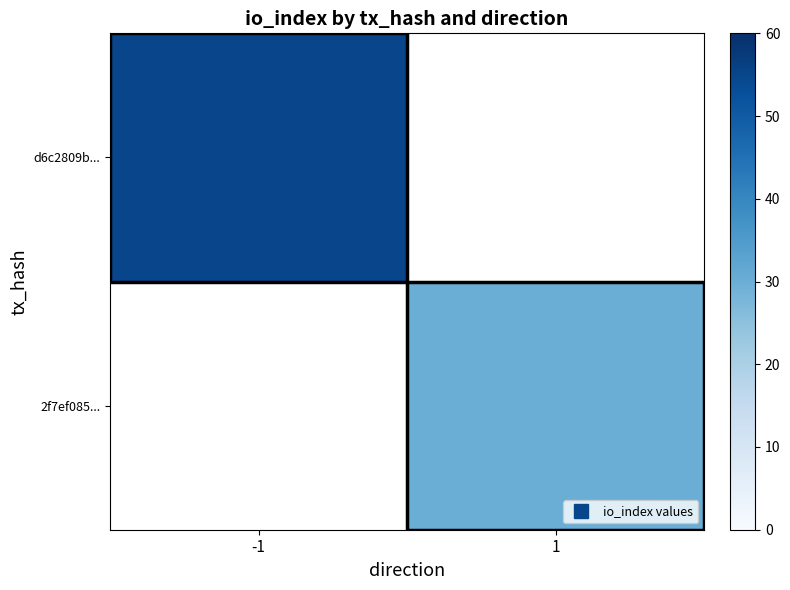

Which series has the largest range (max minus min)?

d6c2809b...